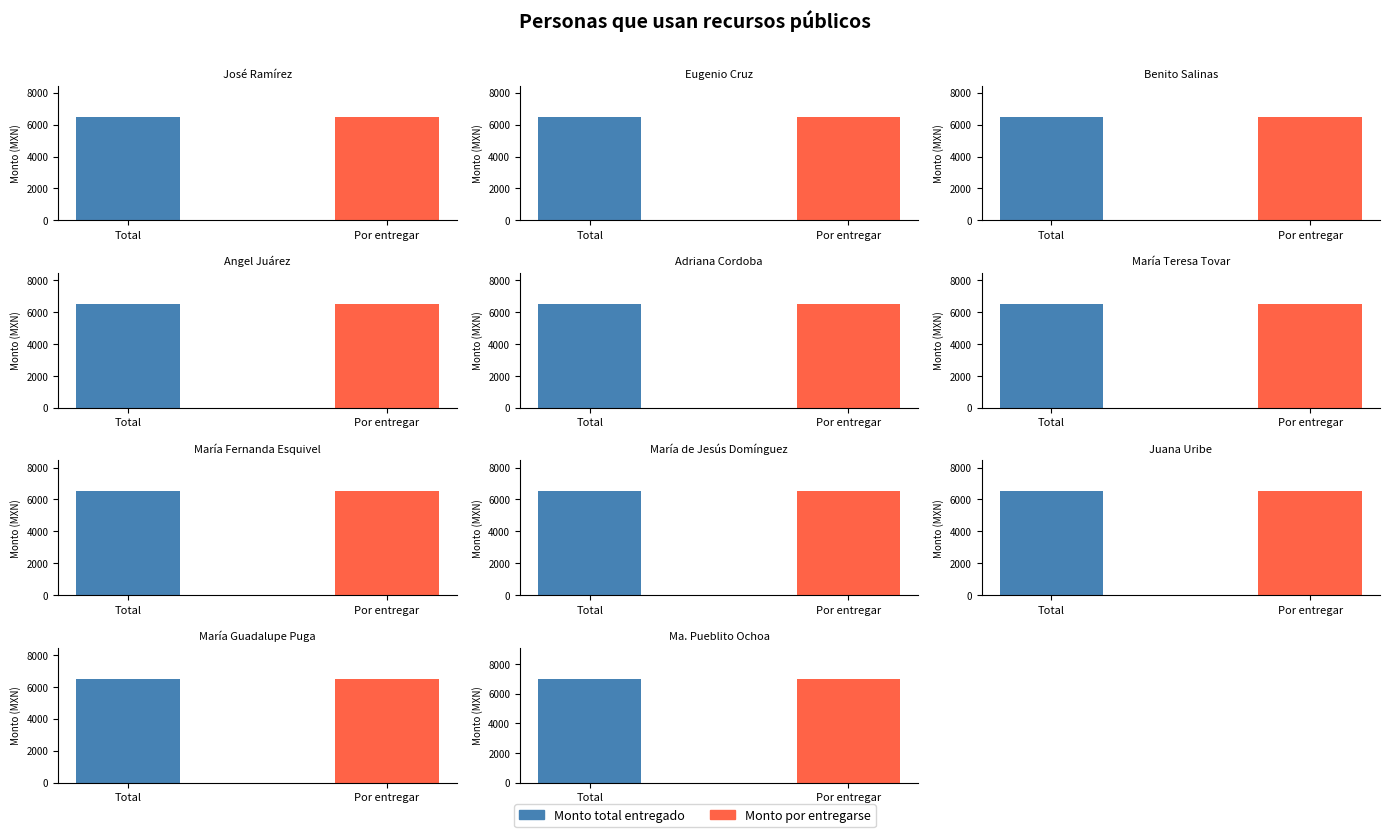

Reading right to left, what are all the values shown in this chart?

Monto total entregado: Ma. Pueblito Ochoa=7000	María Guadalupe Puga=6500	Juana Uribe=6500	María de Jesús Domínguez=6500	María Fernanda Esquivel=6500	María Teresa Tovar=6500	Adriana Cordoba=6500	Angel Juárez=6500	Benito Salinas=6500	Eugenio Cruz=6500	José Ramírez=6500
Monto por entregarse: Ma. Pueblito Ochoa=7000	María Guadalupe Puga=6500	Juana Uribe=6500	María de Jesús Domínguez=6500	María Fernanda Esquivel=6500	María Teresa Tovar=6500	Adriana Cordoba=6500	Angel Juárez=6500	Benito Salinas=6500	Eugenio Cruz=6500	José Ramírez=6500